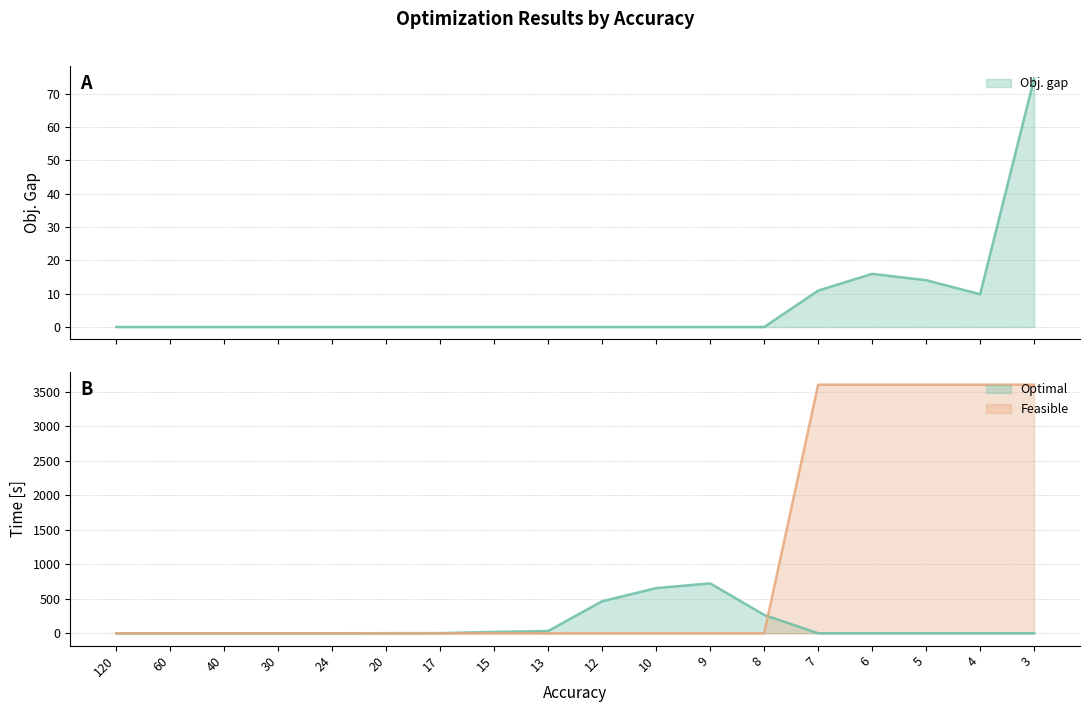

List the labels in order of Time [s] value, largest first.

7, 6, 5, 4, 3, 120, 60, 40, 30, 24, 20, 17, 15, 13, 12, 10, 9, 8